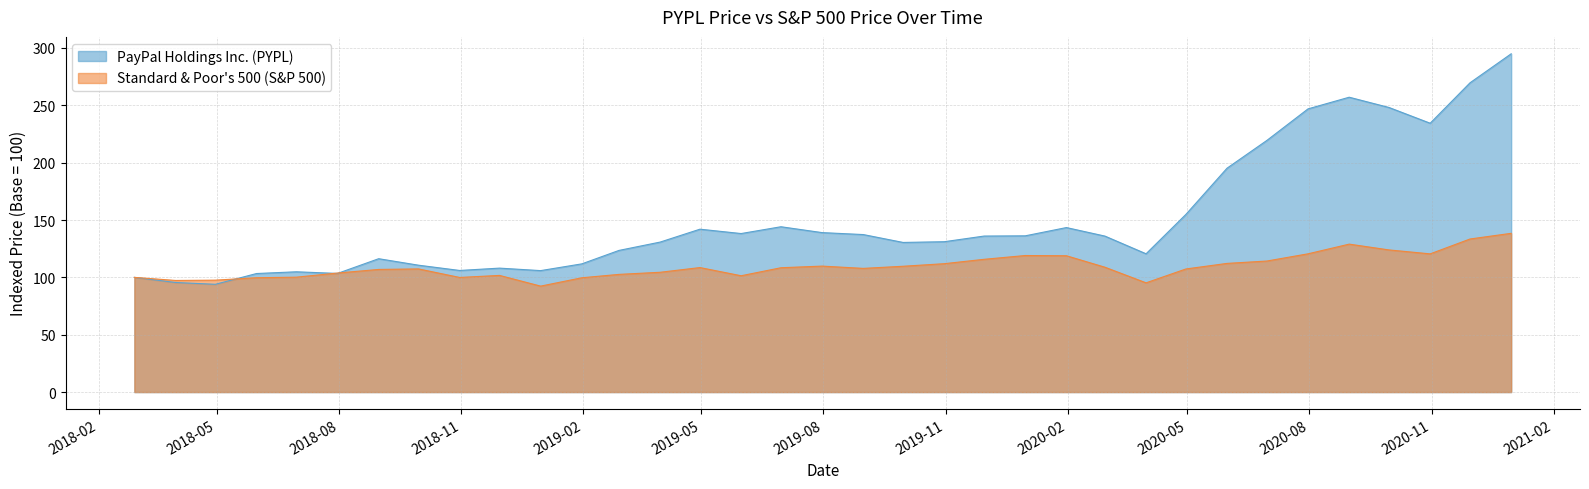

What is the minimum value shown in the chart?

92.4